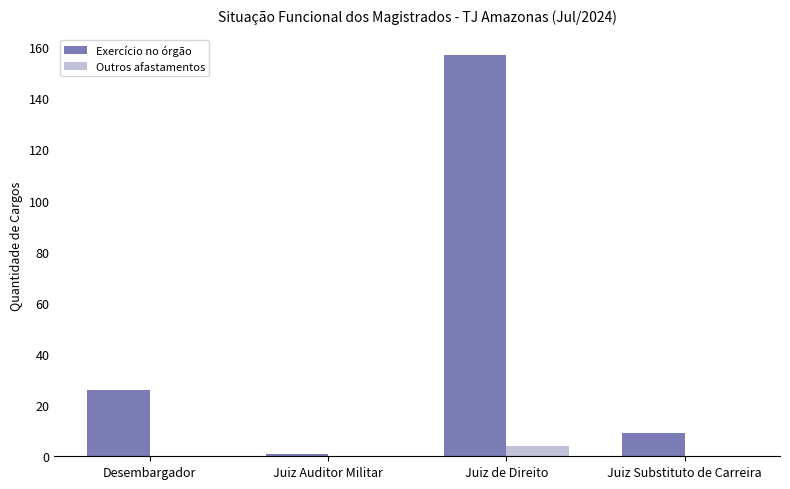

What is the sum of the Exercício no órgão values at Desembargador and Juiz Auditor Militar?

27